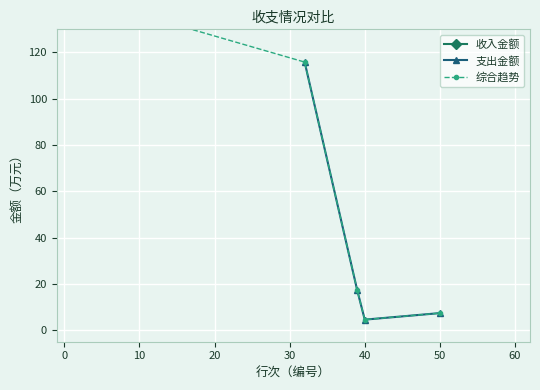

How many values in the 支出金额 series are below 17?

2